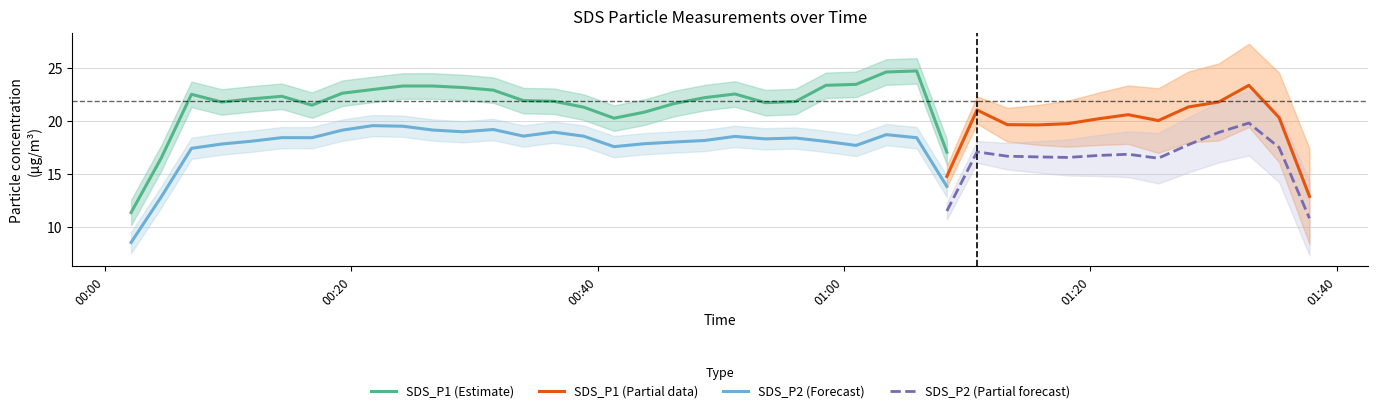

What is the lowest value of the SDS_P2 (Forecast) series?

8.5